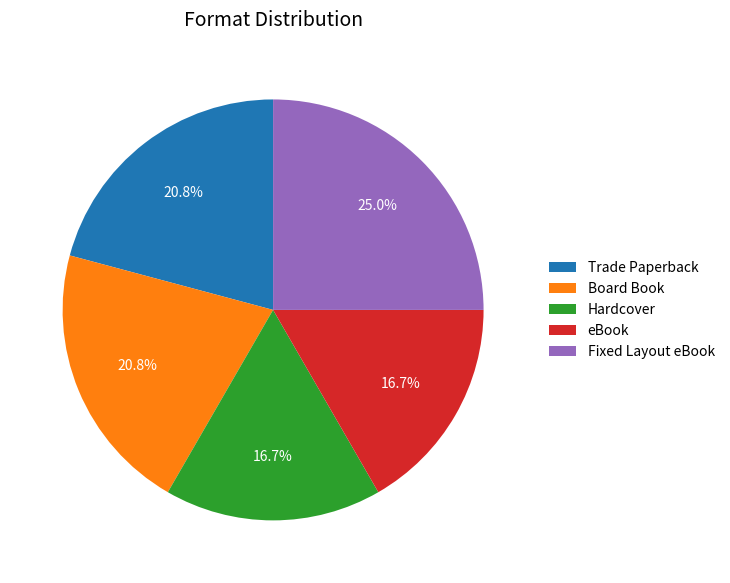

Approximately how many times larger is the value at eBook compared to Fixed Layout eBook?

0.7